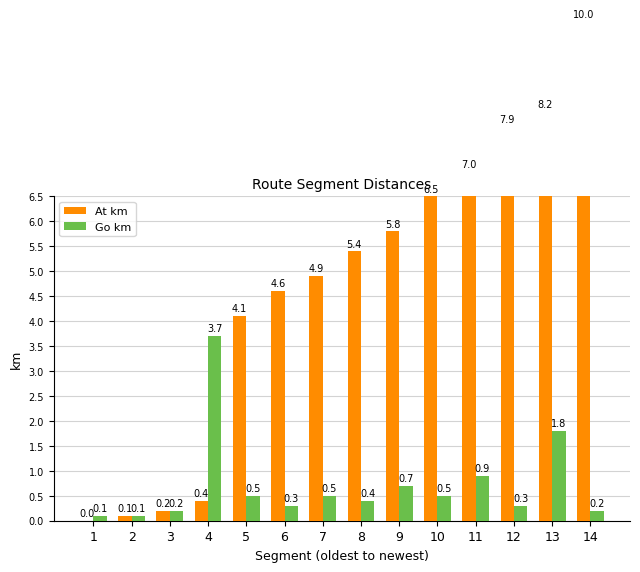

What is the difference between the maximum and minimum values in the Go km series?

3.6